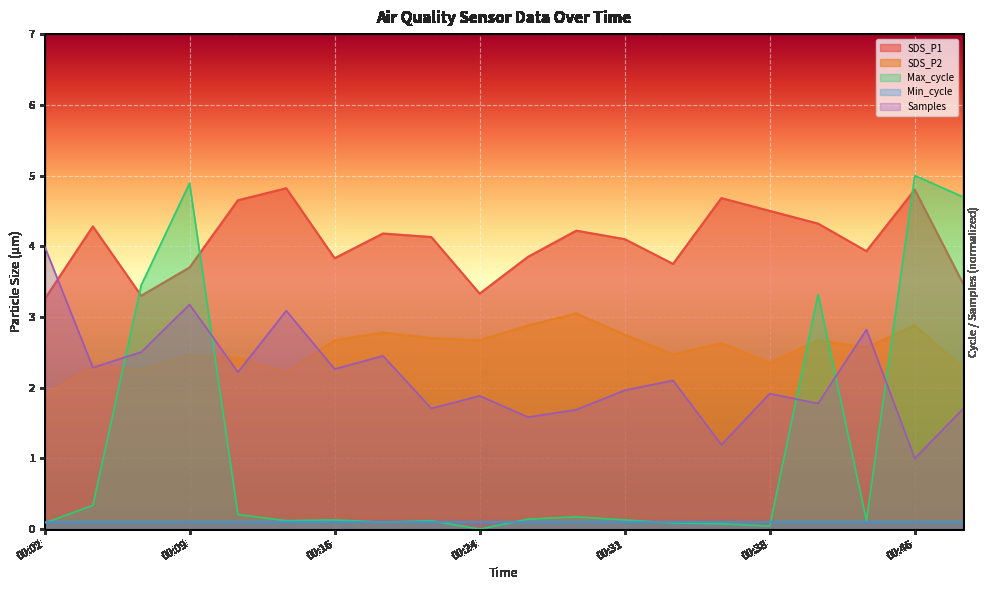

How many values in Max_cycle are above zero?

19